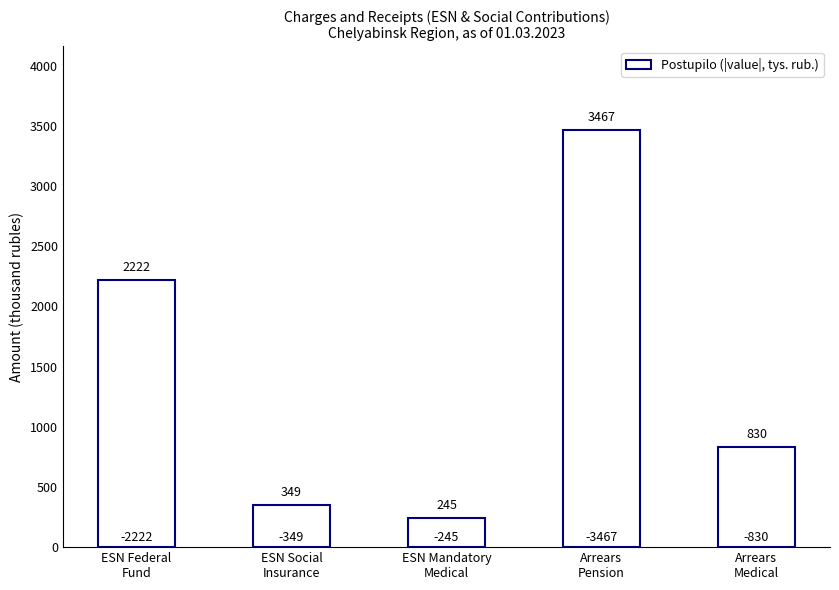

Are the bars grouped side by side (vs. stacked)?

No